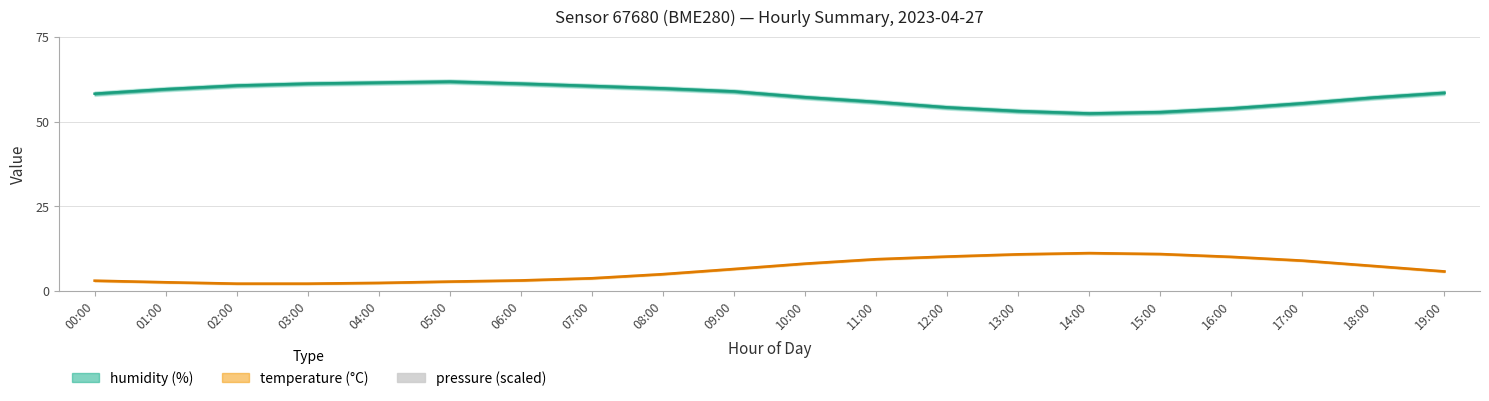

What is the total value across all series at 17:00?

64.5